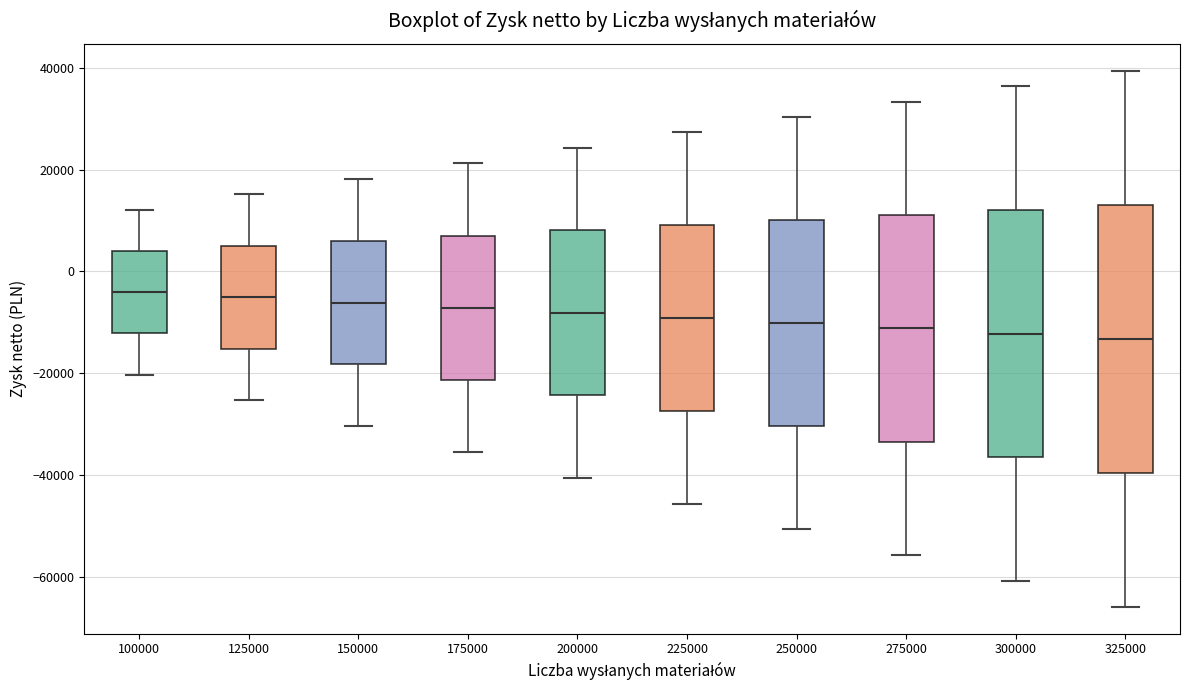

Reading left to right, read every box against the y-axis: the position of its median line, the range the box covers, and the ends of its whiskers. The values are not printed on the chart, so give them approximately, as read against the axis.

100000: median -4000, box -12000 to 4000, whiskers -20000 to 12000
125000: median -6000, box -16000 to 6000, whiskers -26000 to 16000
150000: median -6000, box -18000 to 6000, whiskers -30000 to 18000
175000: median -8000, box -22000 to 8000, whiskers -36000 to 22000
200000: median -8000, box -24000 to 8000, whiskers -40000 to 24000
225000: median -10000, box -28000 to 10000, whiskers -46000 to 28000
250000: median -10000, box -30000 to 10000, whiskers -50000 to 30000
275000: median -12000, box -34000 to 12000, whiskers -56000 to 34000
300000: median -12000, box -36000 to 12000, whiskers -60000 to 36000
325000: median -14000, box -40000 to 14000, whiskers -66000 to 40000